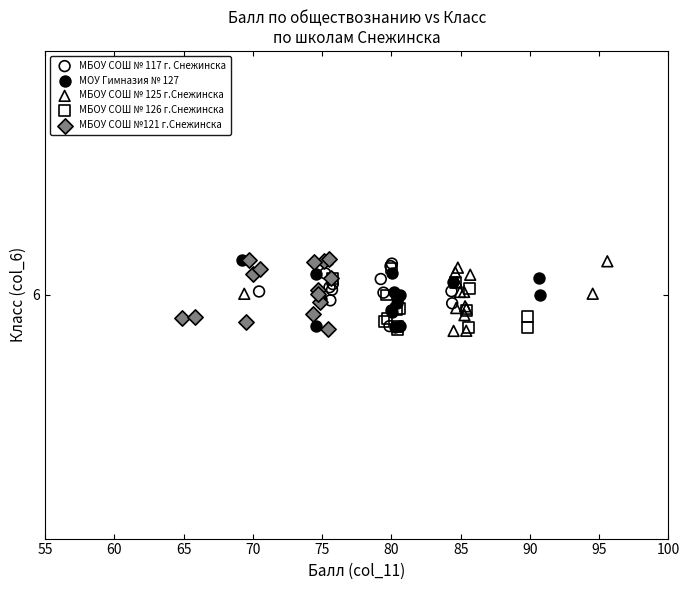

What are all the series names shown in the legend?

МБОУ СОШ № 117 г. Снежинска, МОУ Гимназия № 127, МБОУ СОШ № 125 г.Снежинска, МБОУ СОШ № 126 г.Снежинска, МБОУ СОШ №121 г.Снежинска